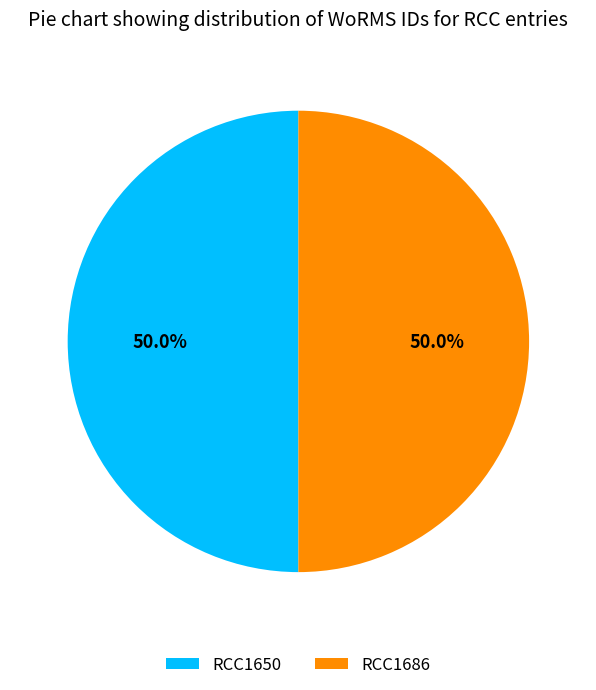

To the nearest percent, what is the combined percentage of RCC1686 and RCC1650?

100%